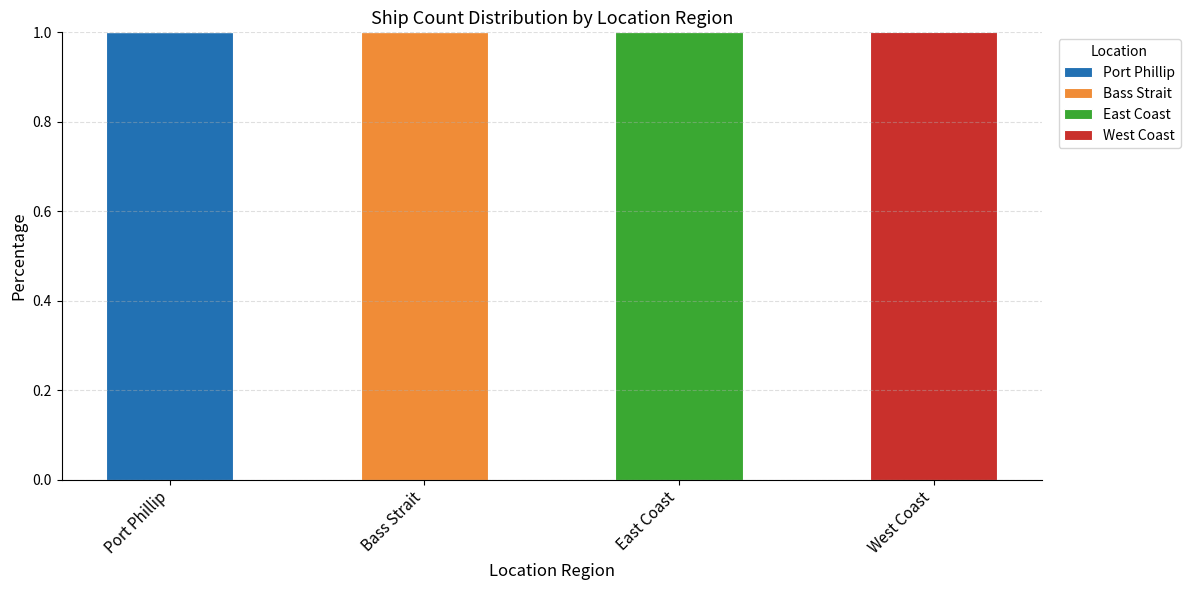

Are the bars grouped side by side (vs. stacked)?

No